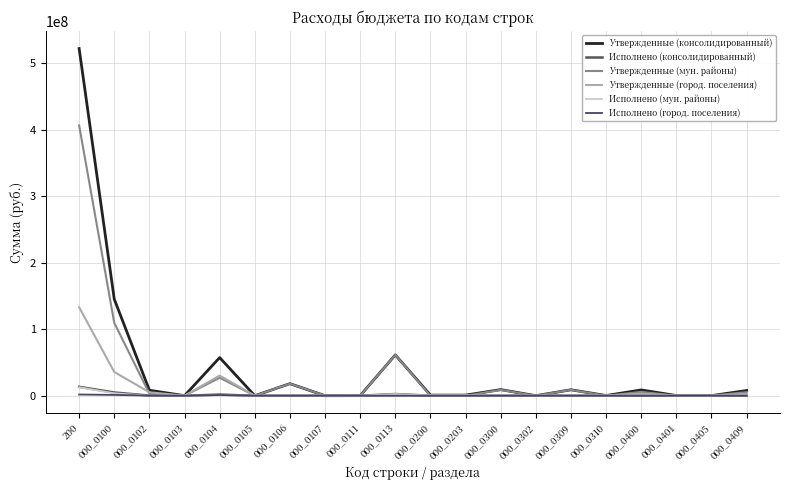

What is the difference between the second highest and minimum values in the Утвержденные (мун. районы) series?

109515600.0